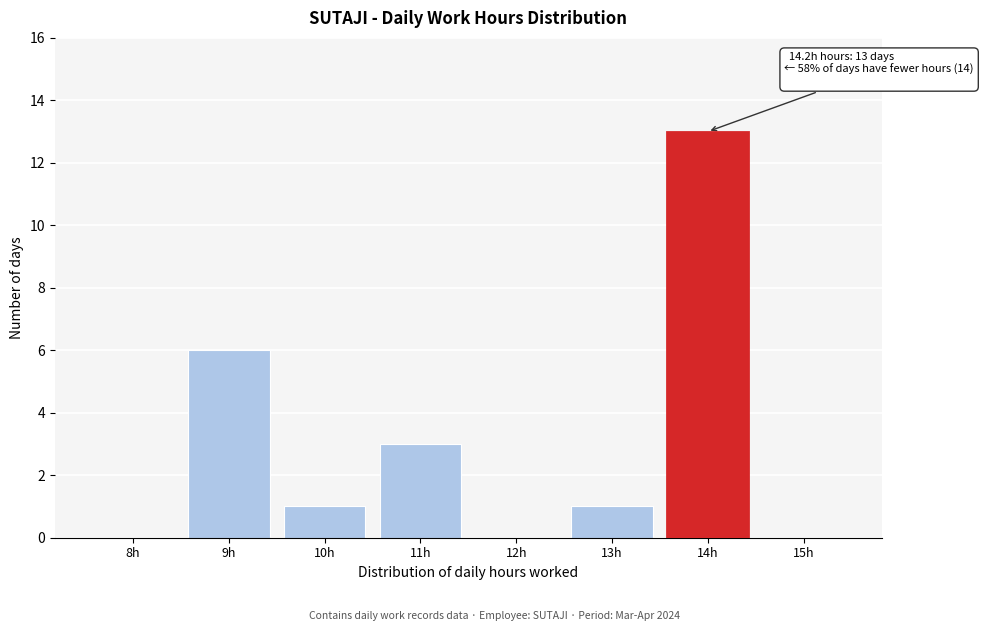

Reading right to left, transcribe all the data shown in this chart.

15h=0	14h=13	13h=1	12h=0	11h=3	10h=1	9h=6	8h=0